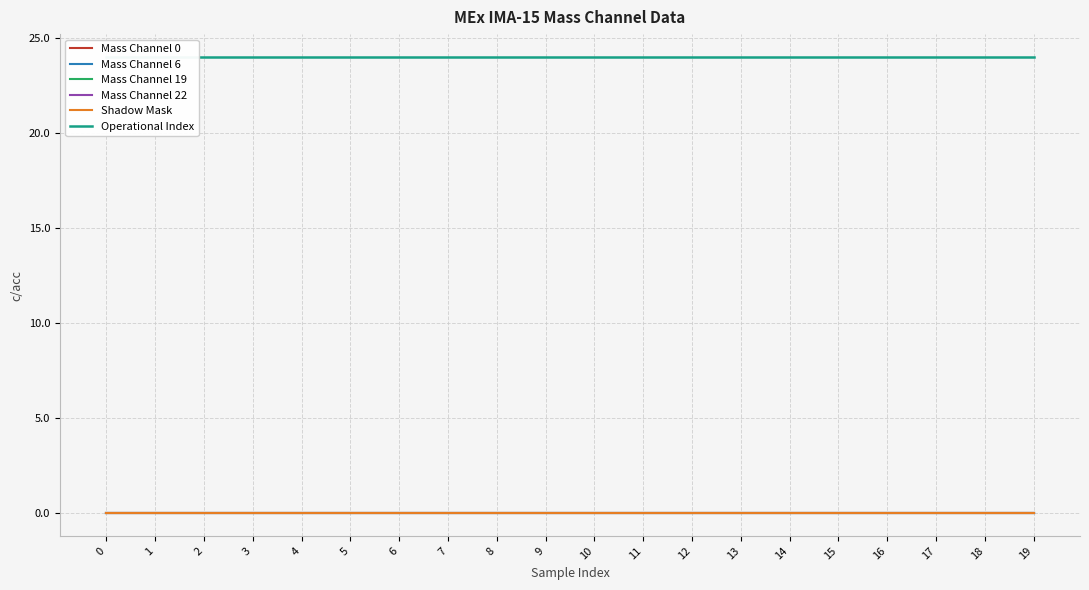

What are all the series names shown in the legend?

Mass Channel 0, Mass Channel 6, Mass Channel 19, Mass Channel 22, Shadow Mask, Operational Index